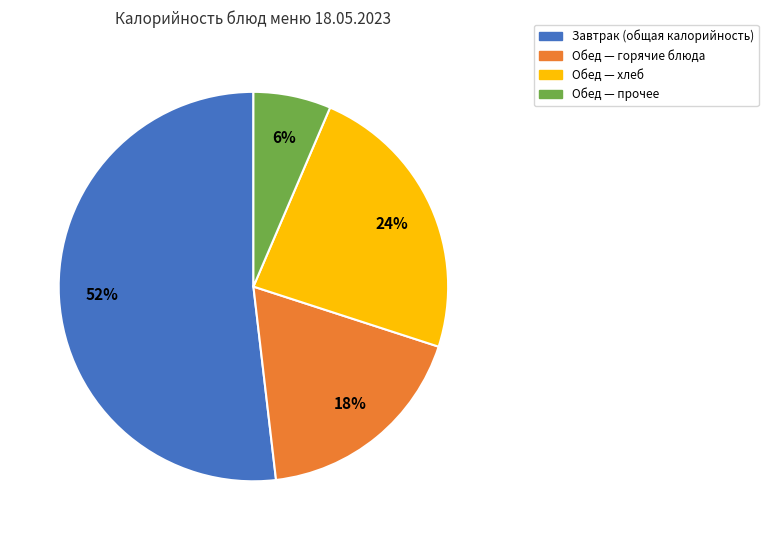

Is there any slice that represents more than half of the pie?

Yes